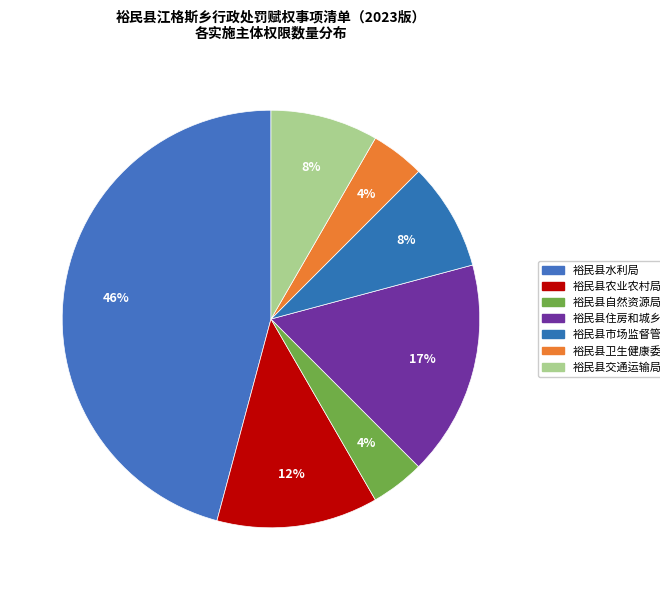

What percentage do 裕民县住房和城乡建设局 and 裕民县交通运输局 together represent?

25.0%